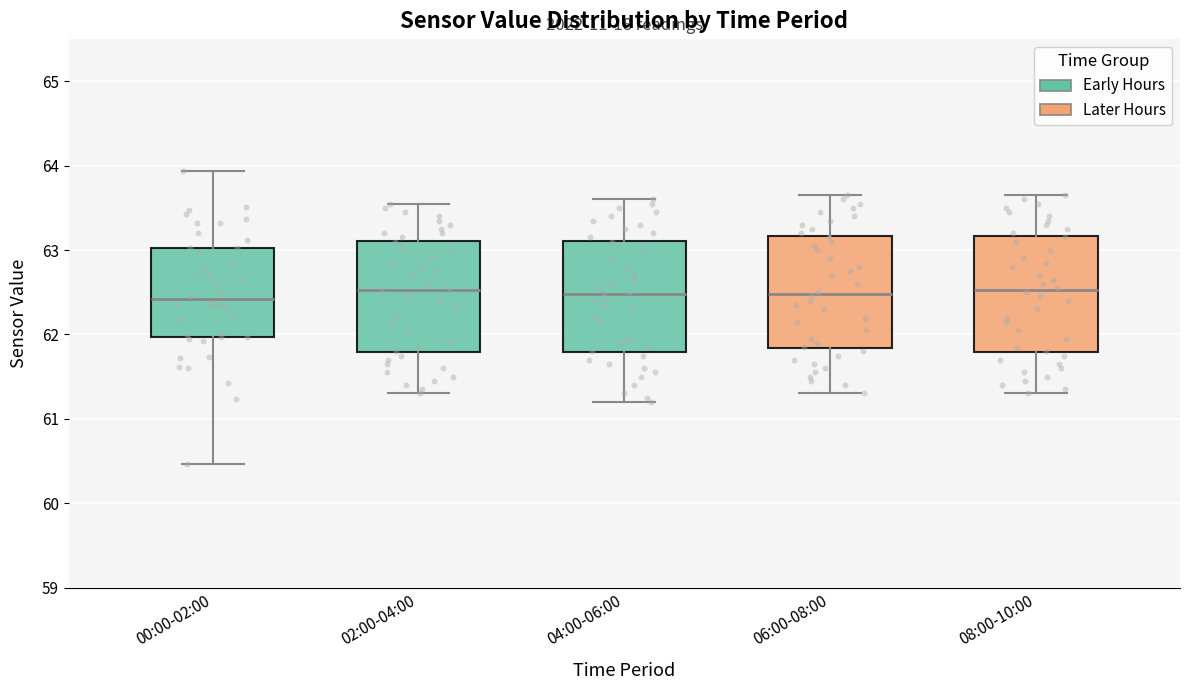

Reading left to right, read every box against the y-axis: the position of its median line, the range the box covers, and the ends of its whiskers. The values are not printed on the chart, so give them approximately, as read against the axis.

00:00-02:00: median 62.4, box 62.0 to 63.0, whiskers 60.5 to 63.9
02:00-04:00: median 62.5, box 61.8 to 63.1, whiskers 61.3 to 63.6
04:00-06:00: median 62.5, box 61.8 to 63.1, whiskers 61.2 to 63.6
06:00-08:00: median 62.5, box 61.8 to 63.2, whiskers 61.3 to 63.7
08:00-10:00: median 62.5, box 61.8 to 63.2, whiskers 61.3 to 63.7